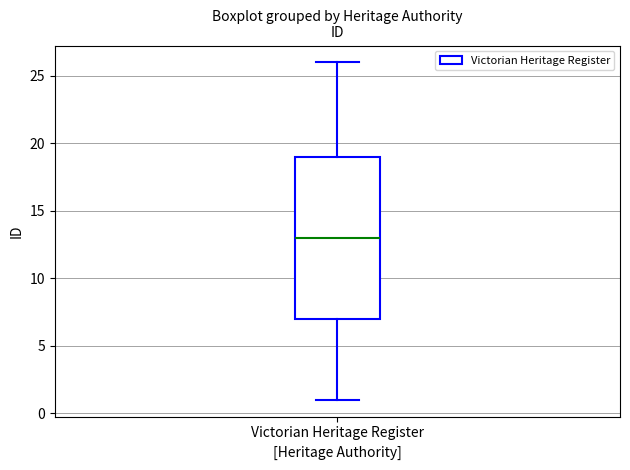

Read this box plot against the y-axis: the position of the median line, the range covered by the box, and the ends of both whiskers. The values are not printed on the chart, so give them approximately, as read against the axis.

median 13, box 7 to 19, whiskers 1 to 26